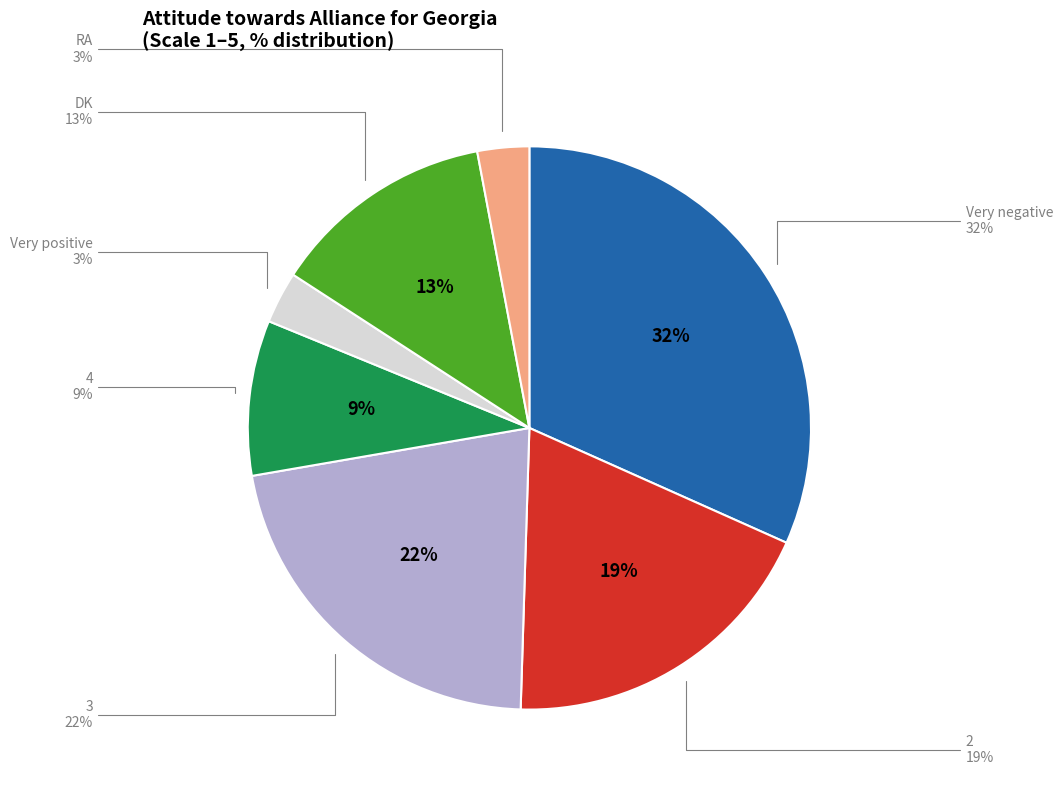

How many segments does this pie chart have?

7